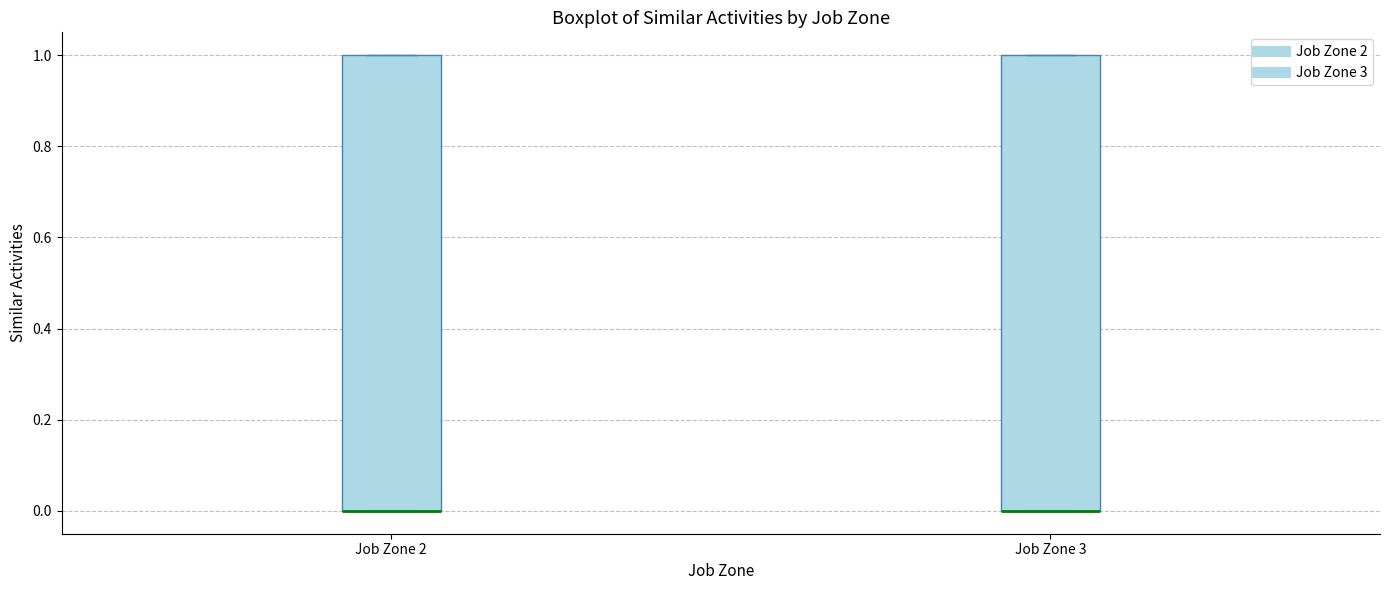

Where is the lower edge of the box for Job Zone 2 on the y-axis? The values are not printed on the chart, so give them approximately, as read against the axis.

0